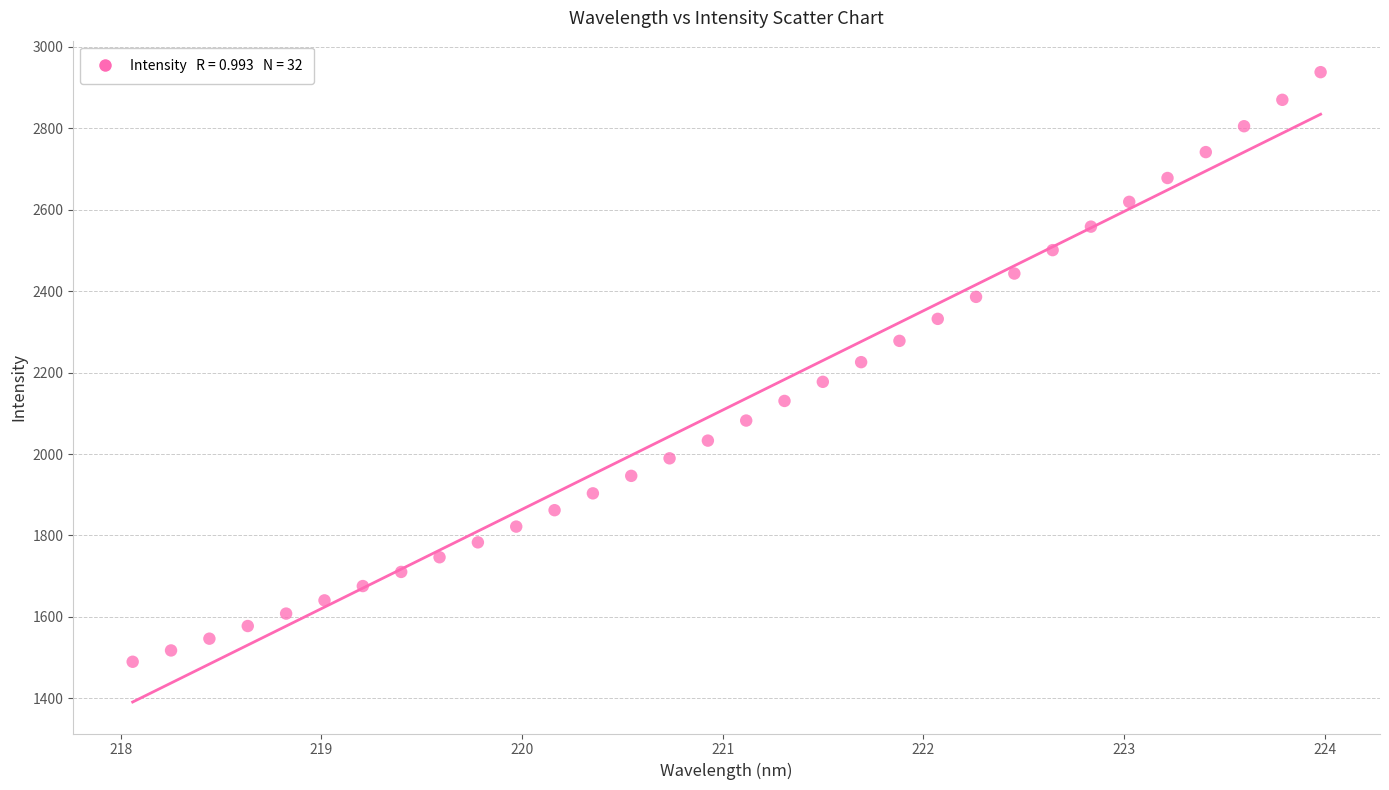

What is the range of Y values (max minus min)?

1446.9